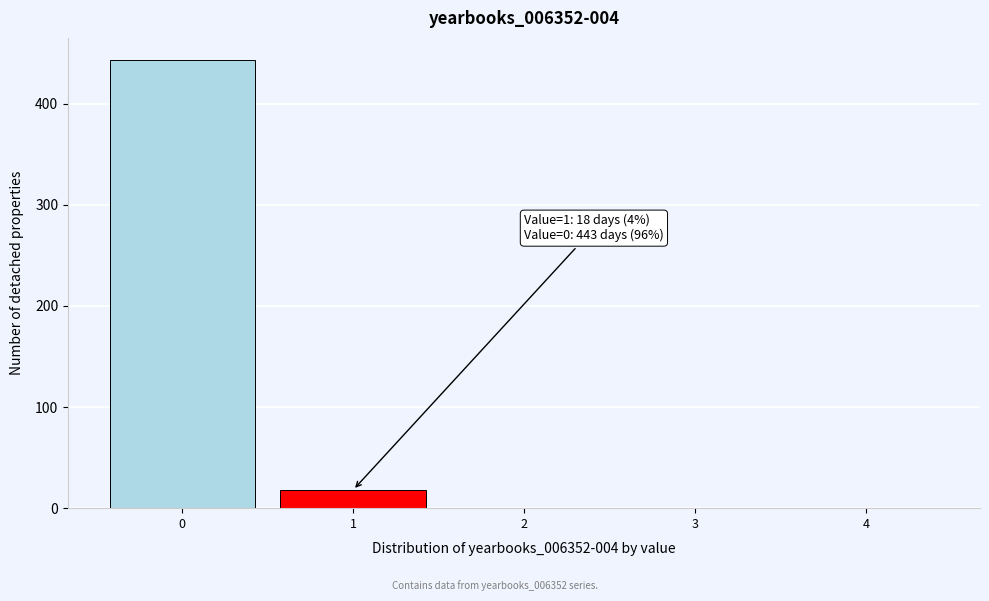

Which range on the x-axis has the tallest bar?

-0.5 to 0.5